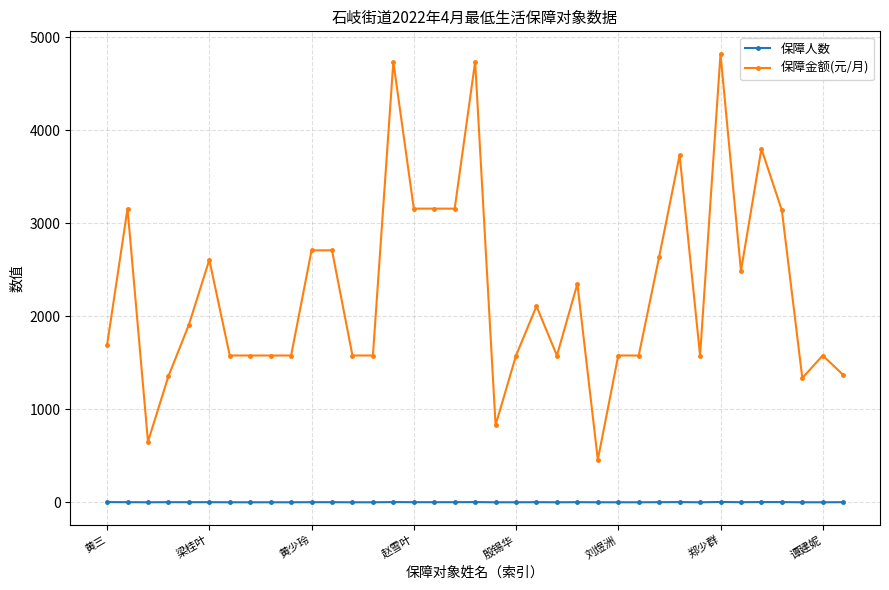

Rank the series by their maximum value, from highest to lowest.

保障金额(元/月), 保障人数